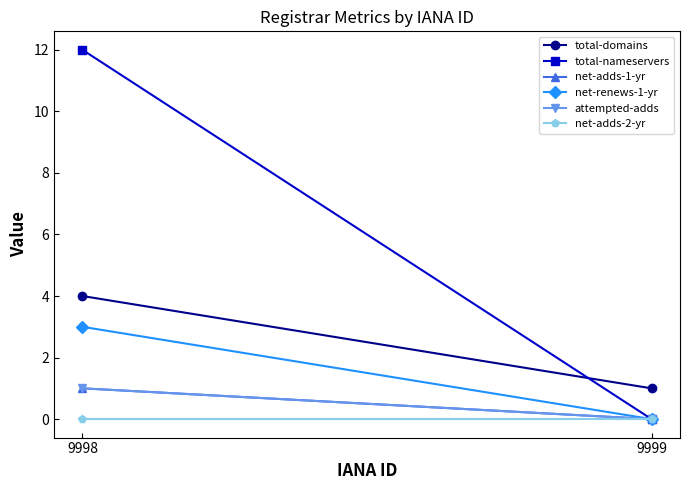

What is the sum of all attempted-adds values?

1